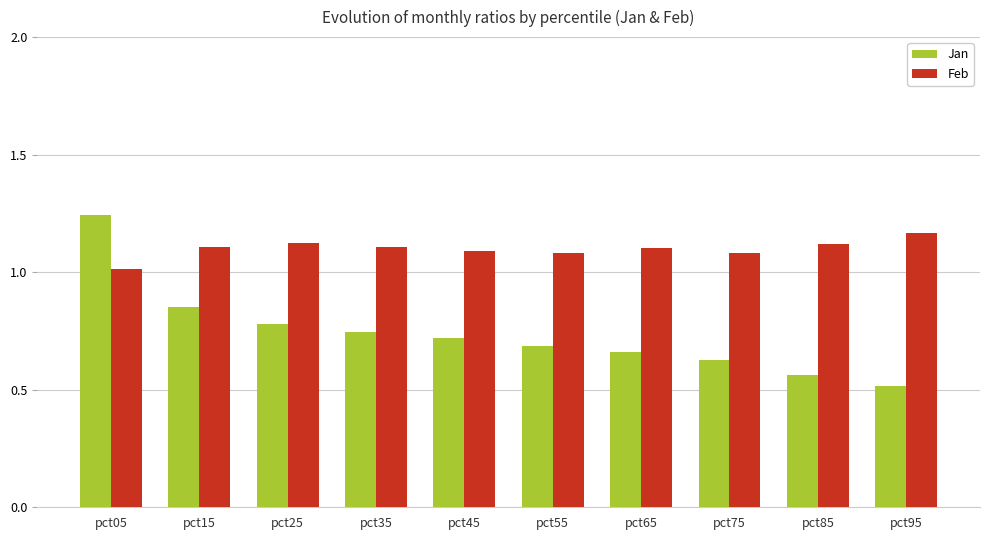

The value of Feb at pct25 is 0.2. True or false?

False